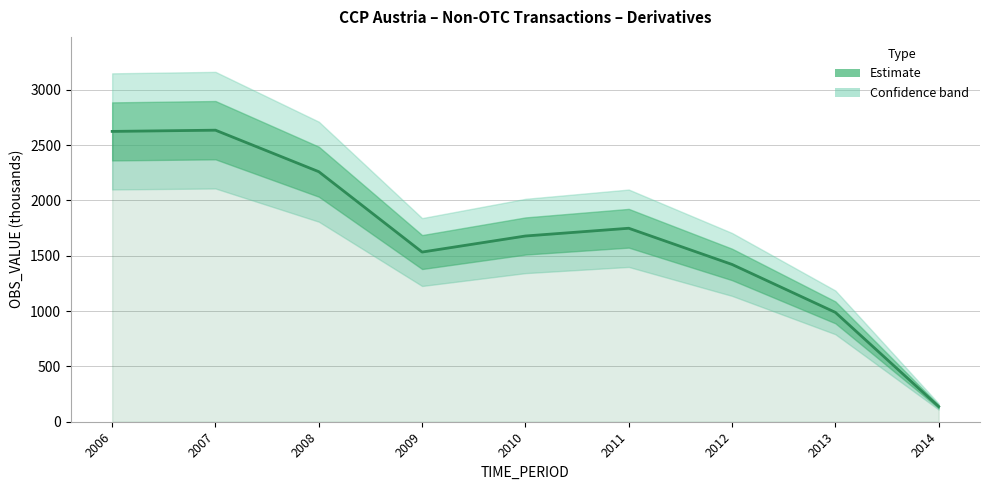

Reading left to right, extract all data points from this chart.

2006=2623	2007=2634	2008=2259	2009=1533	2010=1678	2011=1748	2012=1421	2013=988	2014=137